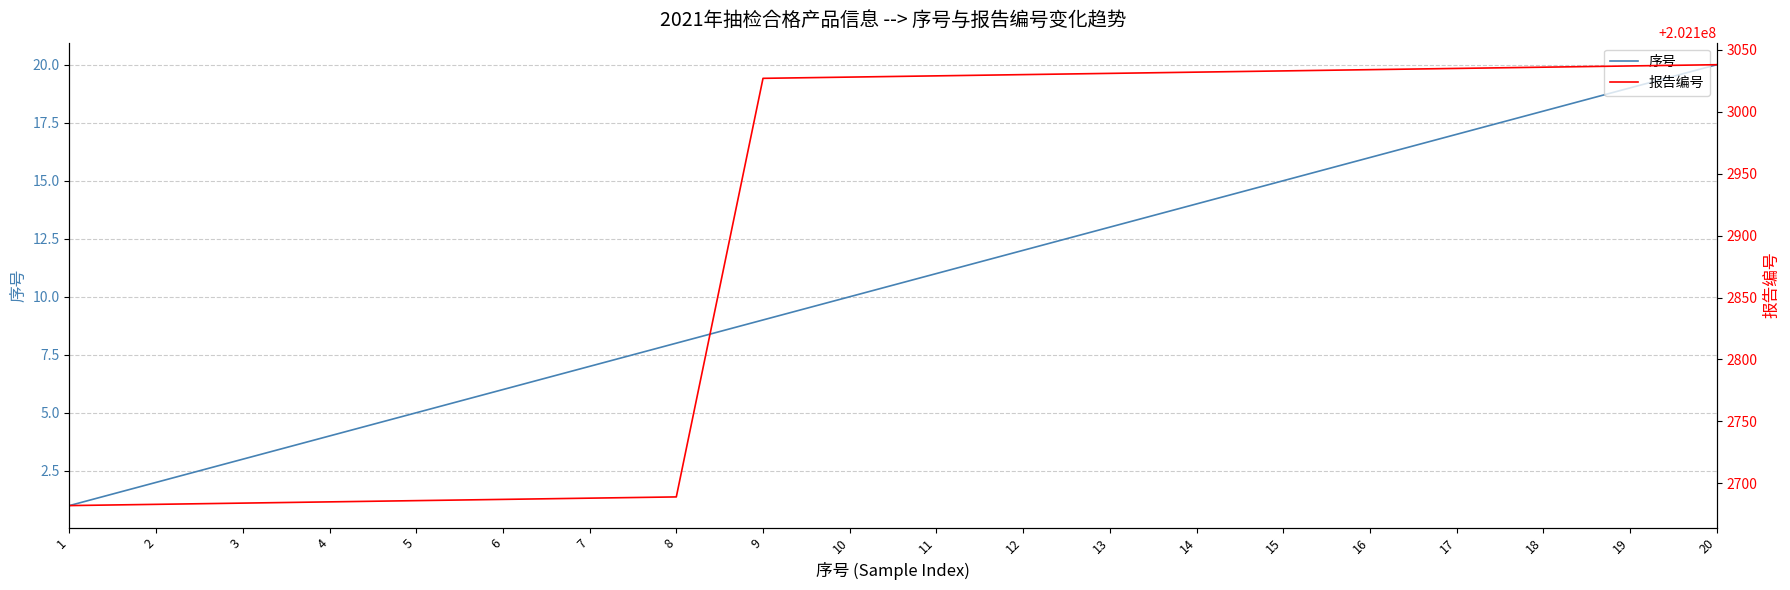

Which label corresponds to the largest value in the chart?

20